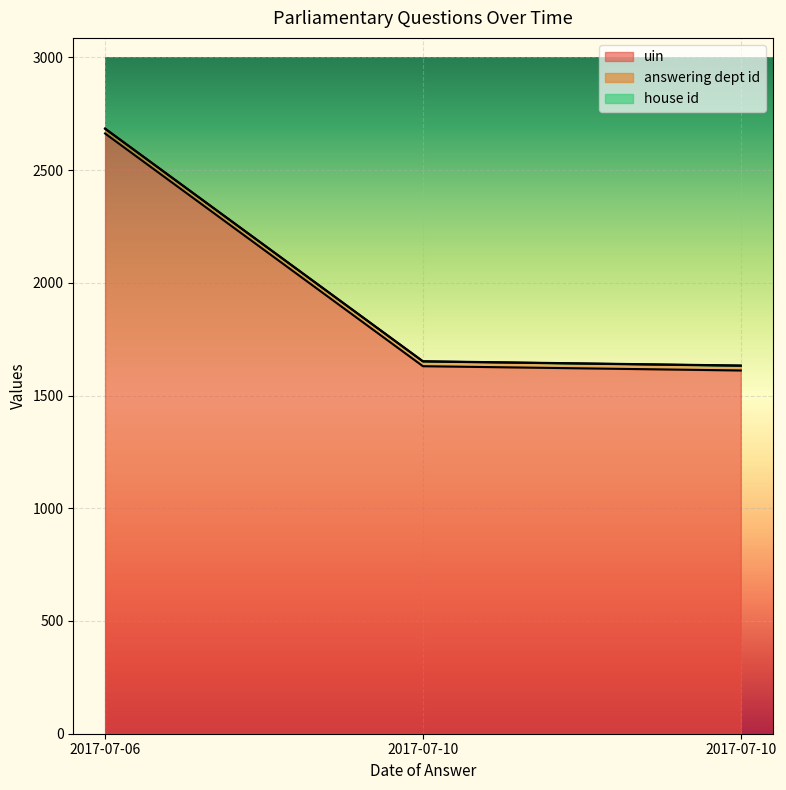

Rank the series by their maximum value, from lowest to highest.

house id, answering dept id, uin